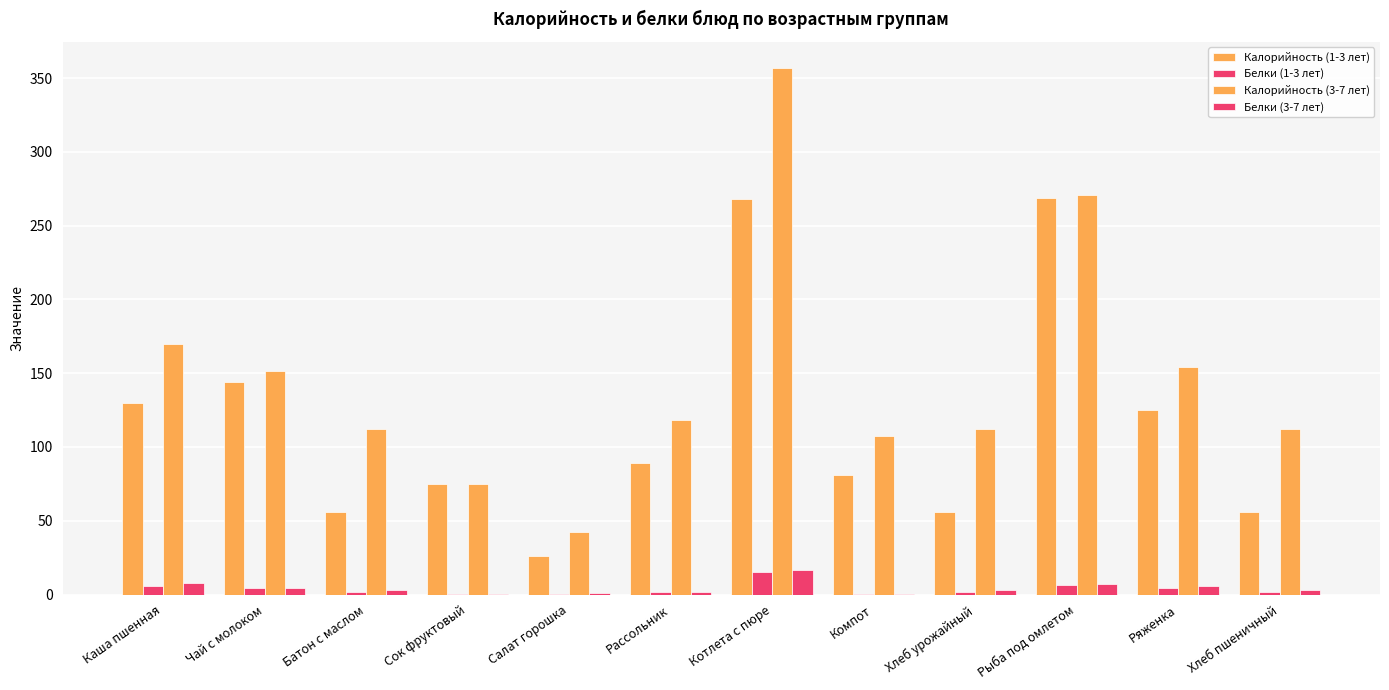

What is the label of the 8th bar from the right?

Салат горошка